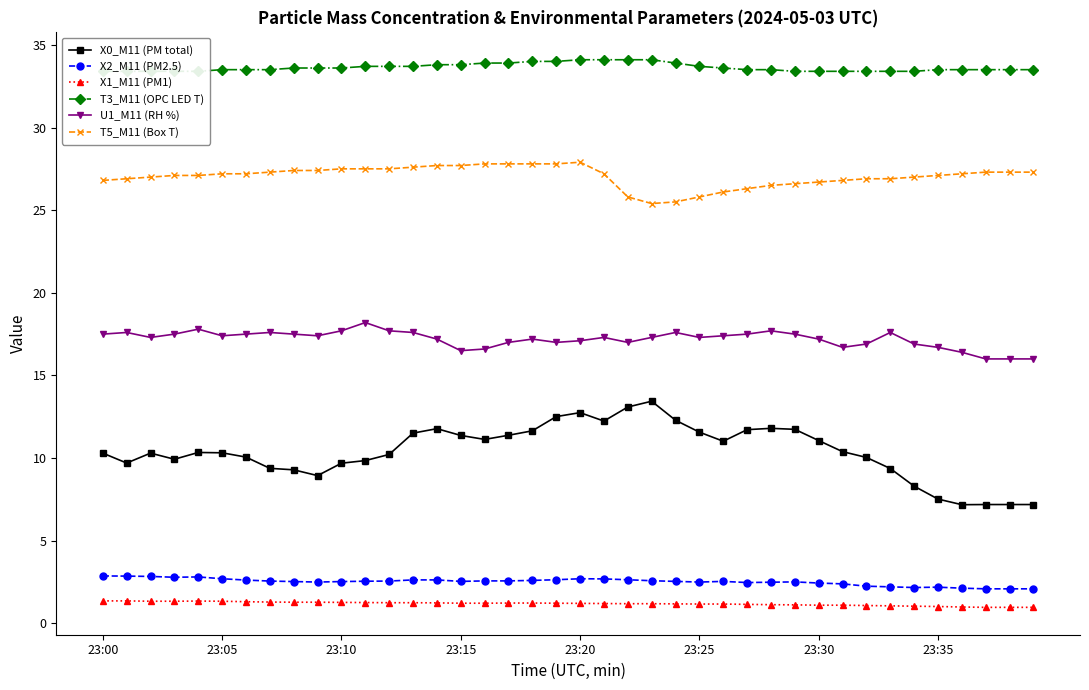

True or false: T5_M11 (Box T) has more than 0 interior local peaks.

True